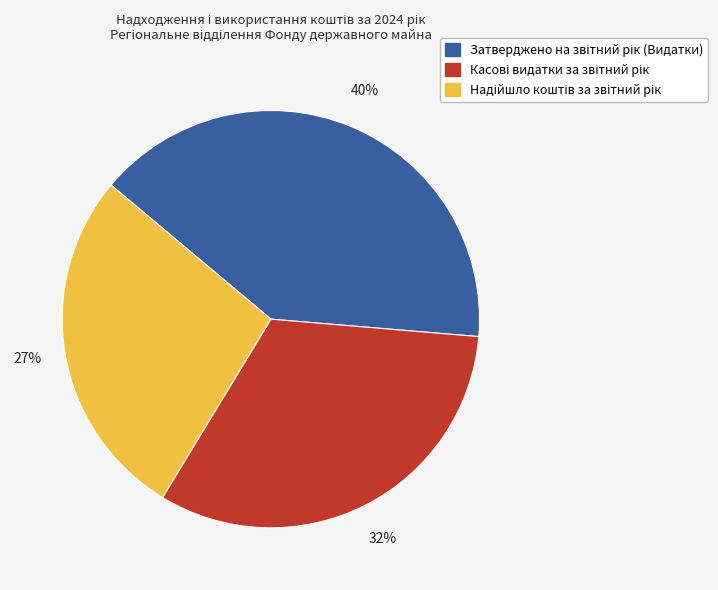

How many slices are in this pie chart?

3